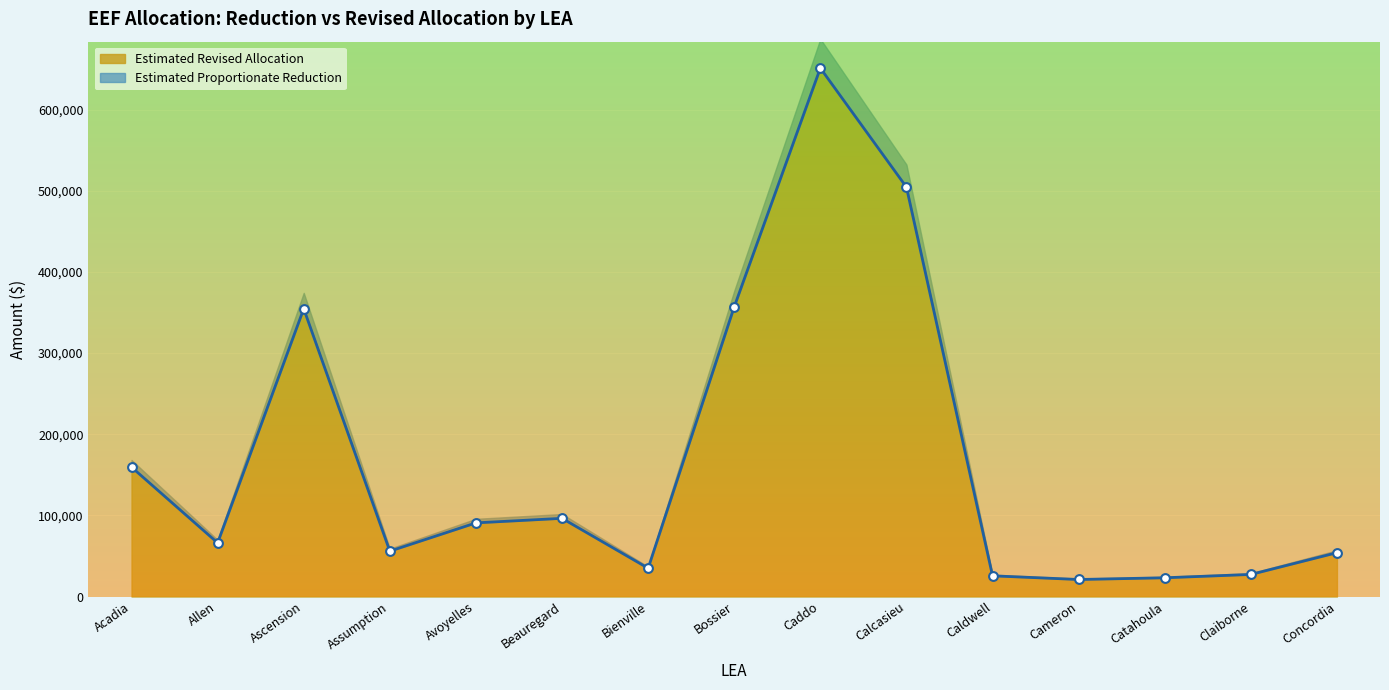

At how many categories does at least one series exceed 375004?

2